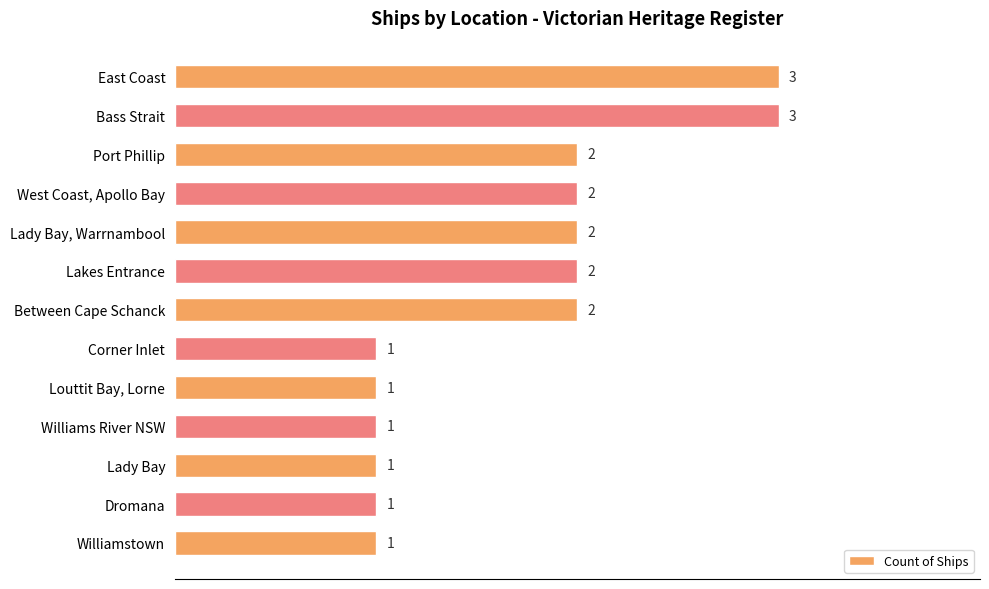

Reading top to bottom, what are all the values shown in this chart?

3	3	2	2	2	2	2	1	1	1	1	1	1